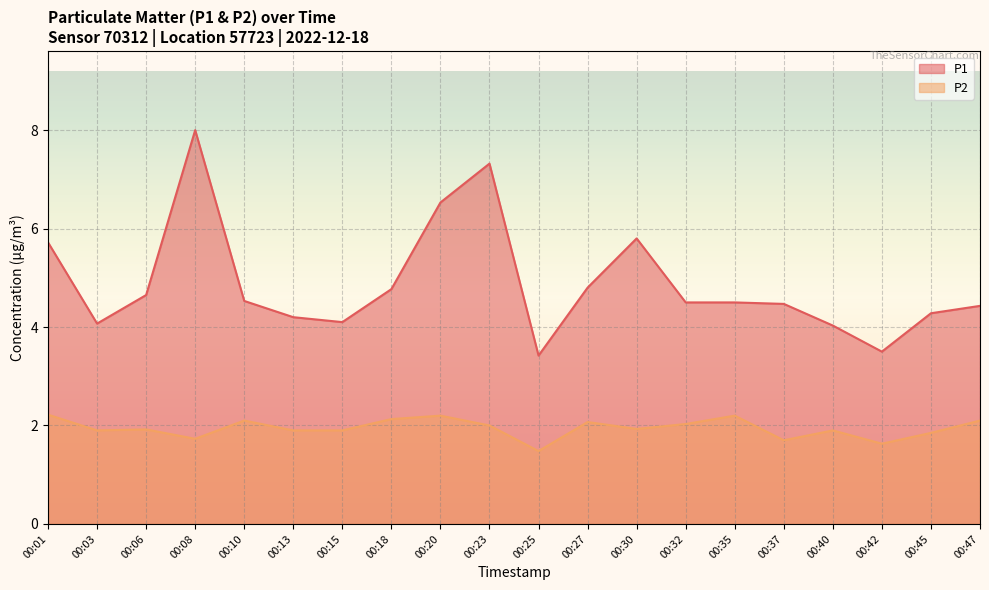

How many values in the P1 series are below 4?

2